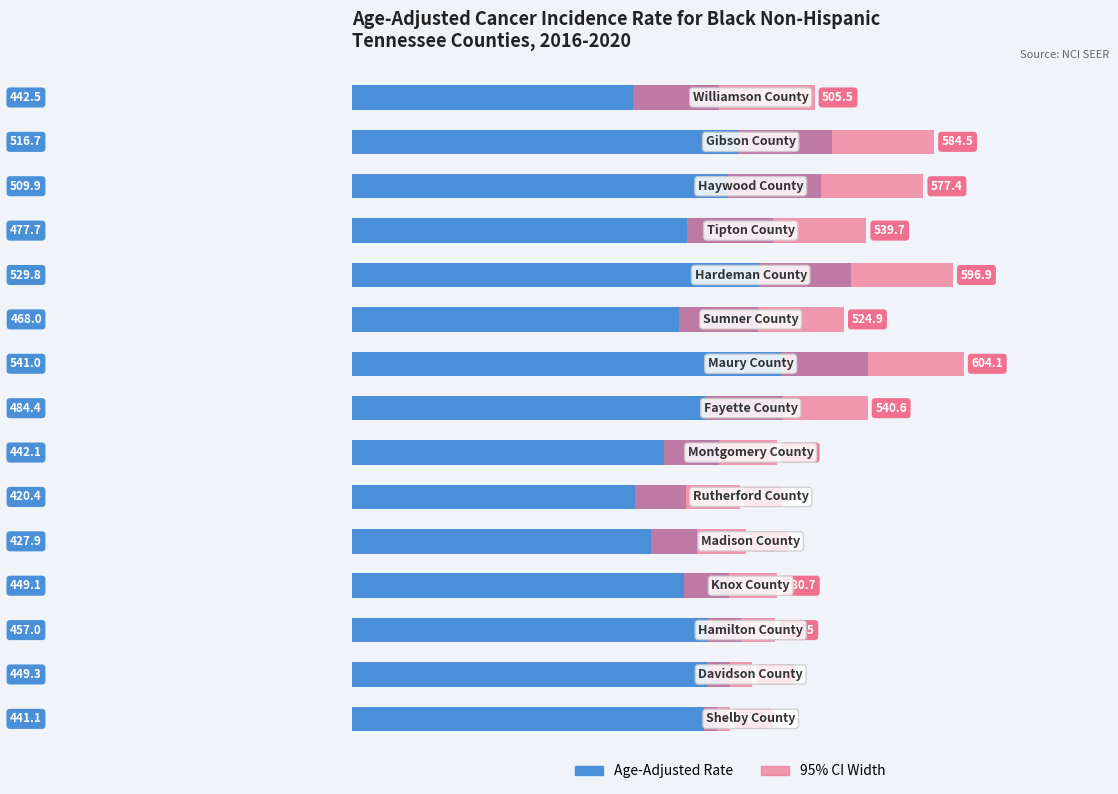

What is the difference between the 95% CI Width values at 13 and 14?

9.5